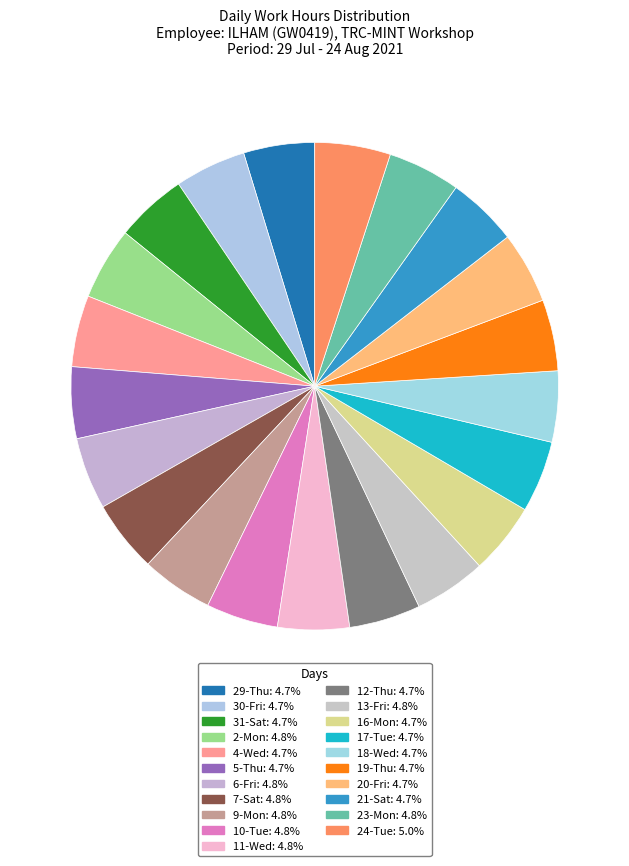

How many slices are in this pie chart?

21